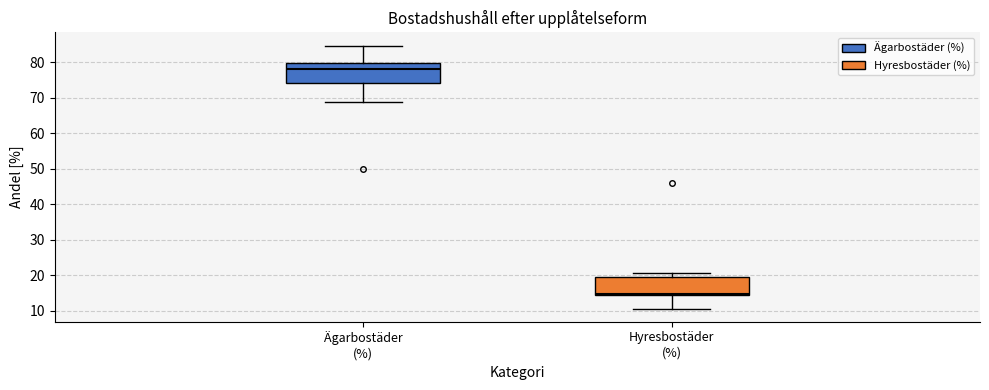

Reading left to right, read every box against the y-axis: the position of its median line, the range the box covers, and the ends of its whiskers. The values are not printed on the chart, so give them approximately, as read against the axis.

Ägarbostäder (%): median 78, box 74 to 80, whiskers 69 to 85
Hyresbostäder (%): median 15, box 14 to 19, whiskers 11 to 20